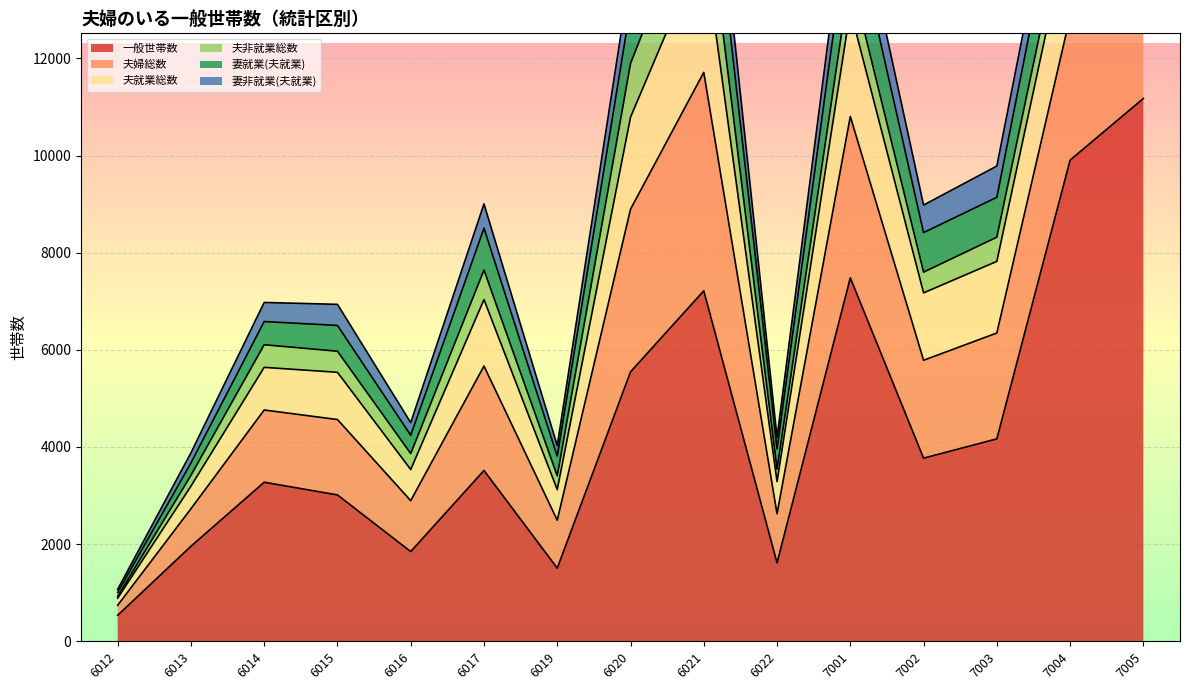

At which label is 妻非就業(夫就業) closest to 527?

6017